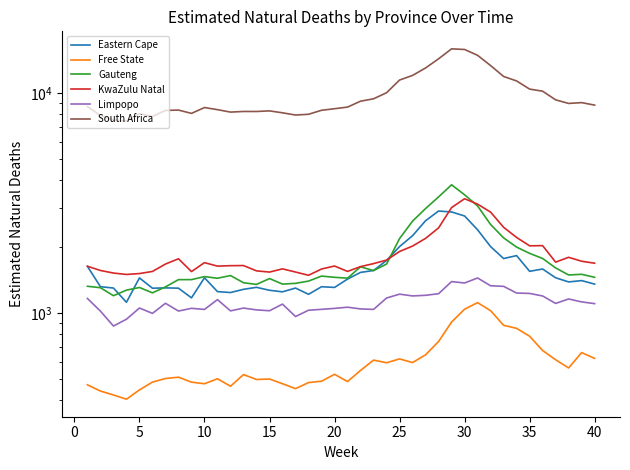

Reading right to left, what are all the values shown in this chart?

Eastern Cape: 1350.0	1400.2	1381.2	1442.4	1581.2	1543.4	1819.5	1764.6	1999.7	2383.8	2755.5	2873.8	2901.6	2621.8	2241.2	1999.8	1729.5	1556.7	1525.9	1422.9	1303.8	1313.3	1213.2	1295.1	1245.0	1265.4	1305.2	1278.1	1235.8	1247.7	1442.4	1168.9	1293.5	1297.7	1293.0	1440.5	1115.9	1295.6	1313.5	1625.7
Free State: 620.0	658.7	560.9	611.3	673.3	782.1	849.1	877.1	1022.3	1111.7	1037.8	907.4	739.8	643.7	593.6	616.5	592.3	608.9	546.4	486.4	524.8	488.2	481.2	451.6	475.5	499.6	497.0	523.3	463.1	500.9	475.4	483.5	509.2	502.2	483.7	445.6	404.3	422.6	440.3	470.1
Gauteng: 1450.0	1495.8	1485.6	1599.1	1765.5	1862.7	1989.0	2191.1	2519.9	3059.9	3440.3	3819.8	3364.0	2978.7	2611.7	2174.6	1665.5	1555.1	1618.3	1436.5	1449.6	1468.1	1393.2	1360.6	1350.0	1430.4	1345.5	1369.3	1476.6	1435.5	1460.3	1414.9	1414.4	1311.0	1231.9	1302.8	1267.3	1195.4	1299.9	1319.9
KwaZulu Natal: 1680.0	1715.3	1787.5	1699.2	2019.6	2015.9	2200.5	2447.4	2869.4	3119.7	3301.2	3009.2	2432.1	2179.4	2010.7	1899.7	1735.5	1673.2	1621.1	1541.8	1631.4	1581.0	1480.7	1531.8	1583.5	1531.1	1550.9	1639.6	1637.3	1630.0	1689.9	1539.4	1759.9	1665.3	1541.4	1507.6	1493.5	1515.6	1557.2	1627.8
Limpopo: 1100.0	1120.3	1155.3	1102.5	1192.0	1224.2	1229.4	1318.5	1326.6	1439.5	1365.7	1386.1	1220.7	1200.5	1192.6	1215.0	1166.7	1035.7	1040.8	1059.9	1046.7	1036.3	1026.9	961.1	1094.6	1021.4	1030.4	1050.3	1019.8	1147.5	1035.3	1047.6	1018.1	1104.1	993.4	1050.7	934.3	870.1	1017.1	1161.5
South Africa: 8800.0	9033.0	8956.3	9301.5	10183.3	10408.5	11335.8	11881.3	13315.5	14826.9	15761.2	15865.2	14293.7	12985.8	12011.4	11443.4	10017.9	9402.4	9170.7	8619.7	8474.4	8337.0	7994.7	7933.0	8118.8	8284.6	8232.2	8234.8	8179.5	8391.1	8579.4	8070.0	8356.3	8322.7	7819.0	8043.4	7454.3	7523.3	7894.9	8661.8